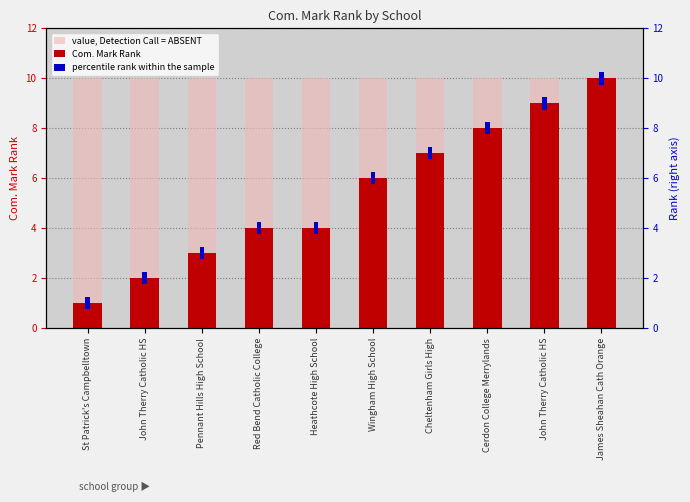

The value, Detection Call = ABSENT series shows 10 at John Therry Catholic HS. True or false?

True